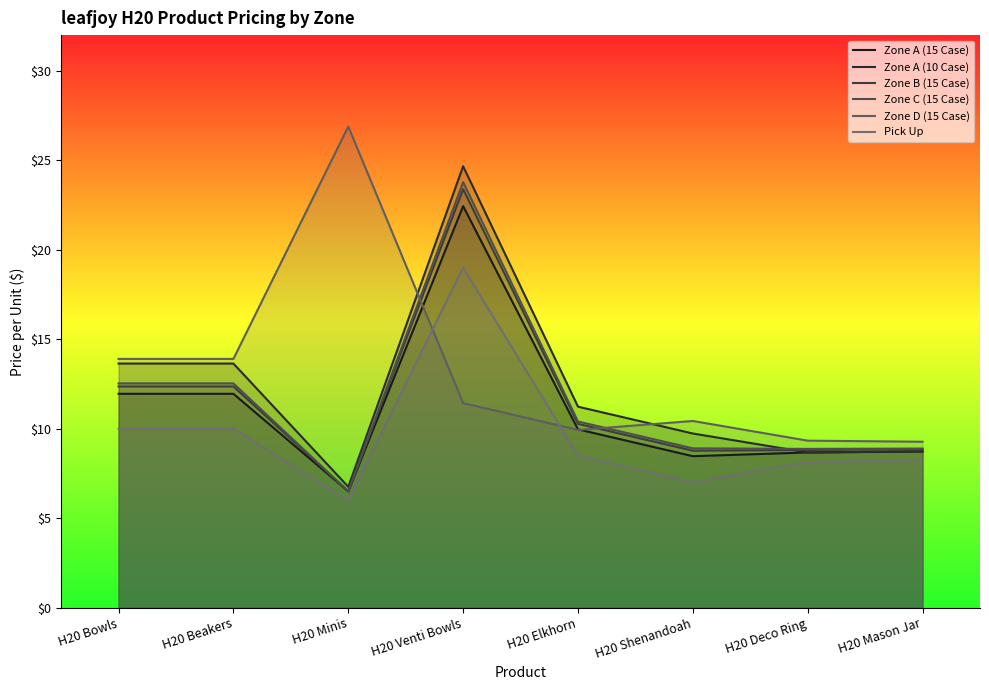

Reading left to right, extract all data points from this chart.

Zone A (15 Case): 11.9	11.9	6.5	22.4	10.0	8.5	8.7	8.7
Zone A (10 Case): 13.6	13.6	6.8	24.7	11.2	9.7	8.7	8.7
Zone B (15 Case): 12.4	12.4	6.5	23.4	10.3	8.8	8.8	8.8
Zone C (15 Case): 12.5	12.5	6.5	23.8	10.4	8.9	8.9	8.9
Zone D (15 Case): 13.9	13.9	26.9	11.4	9.9	10.4	9.3	9.3
Pick Up: 10.0	10.0	6.0	19.0	8.5	7.0	8.2	8.2